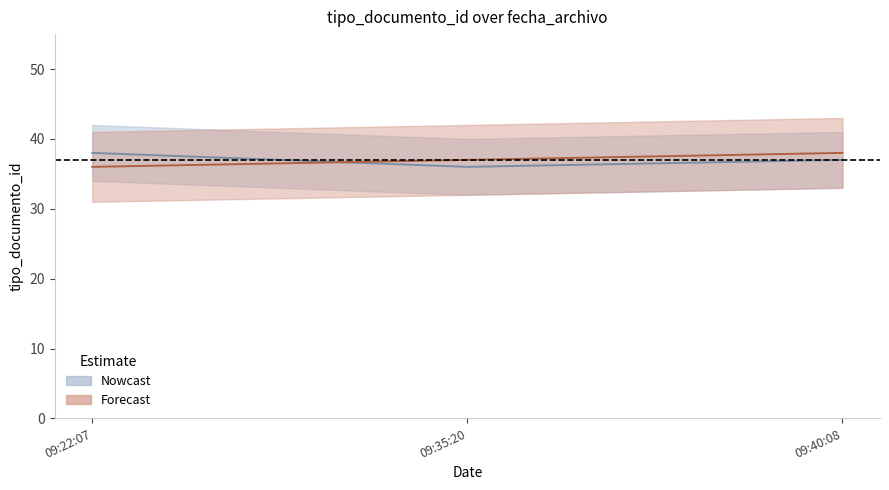

What is the difference between the highest and lowest values at 09:40:08?

1